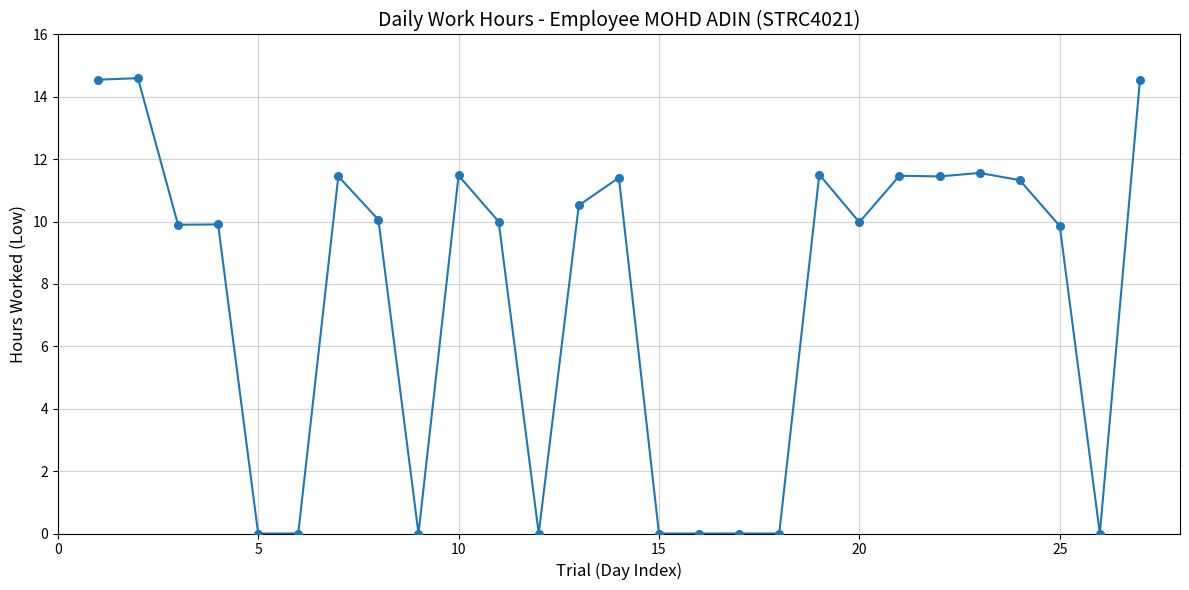

What is the difference between the maximum and minimum values?

14.6